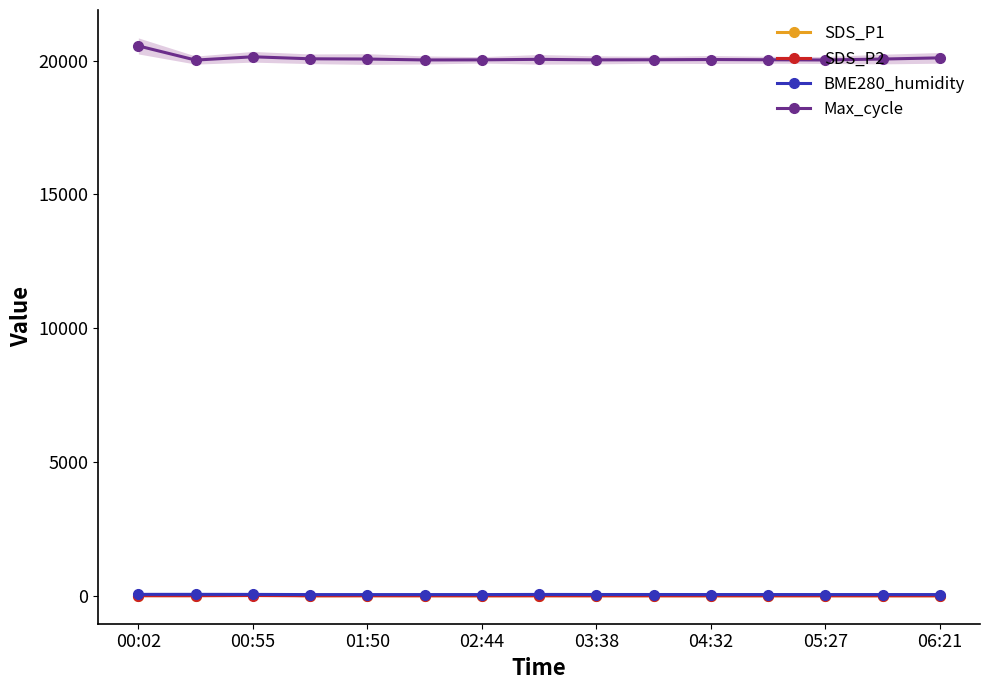

True or false: SDS_P1 and Max_cycle cross at least once.

False